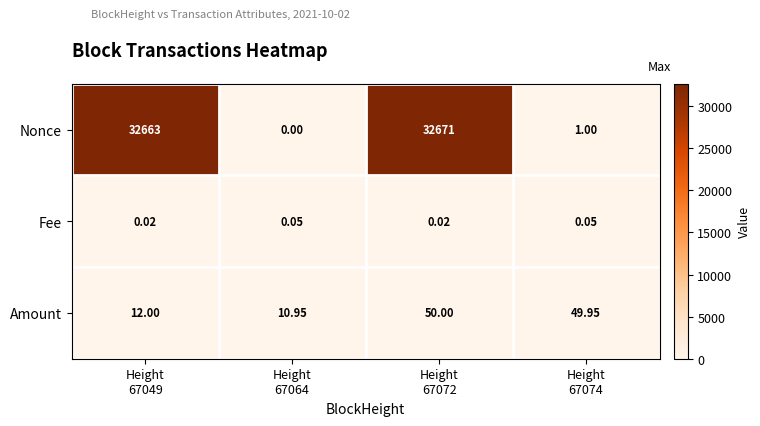

Rank the series by their maximum value, from highest to lowest.

Nonce, Amount, Fee